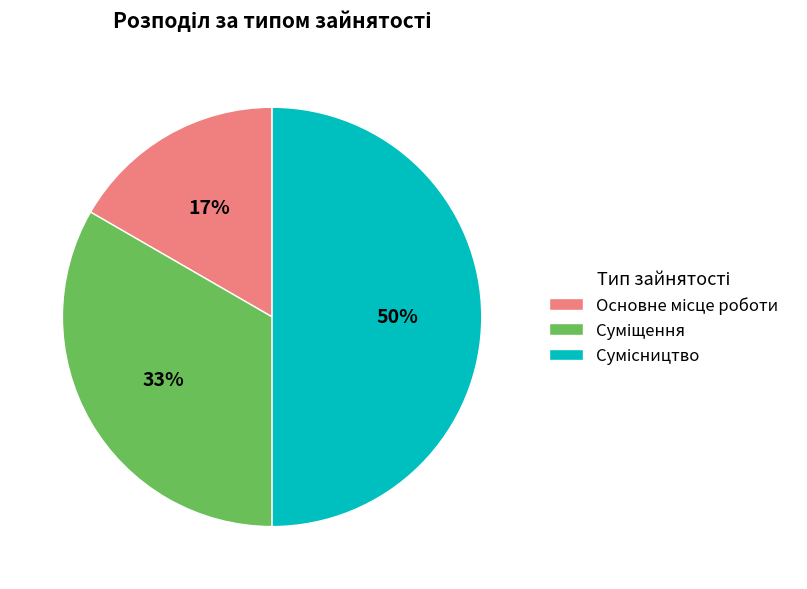

To the nearest percent, what is the difference between the largest and smallest slice percentages?

33%